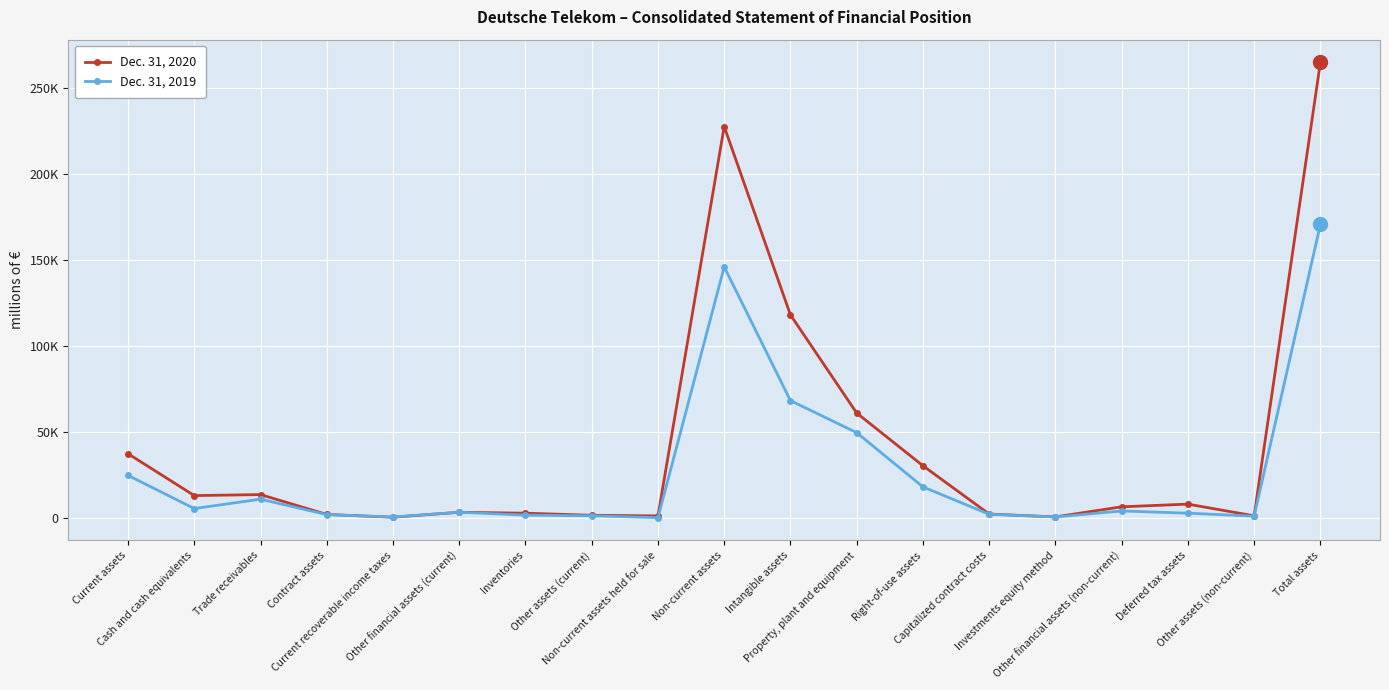

True or false: Dec. 31, 2020 has a value of 227624 at Non-current assets.

True